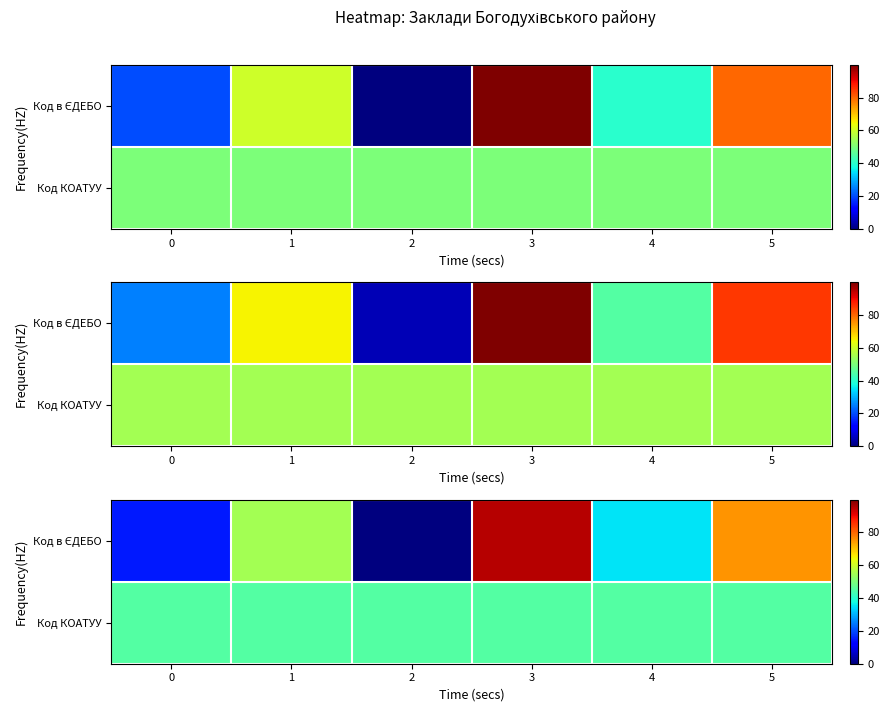

Rank the categories by Код в ЄДЕБО value from highest to lowest.

3, 5, 1, 4, 0, 2